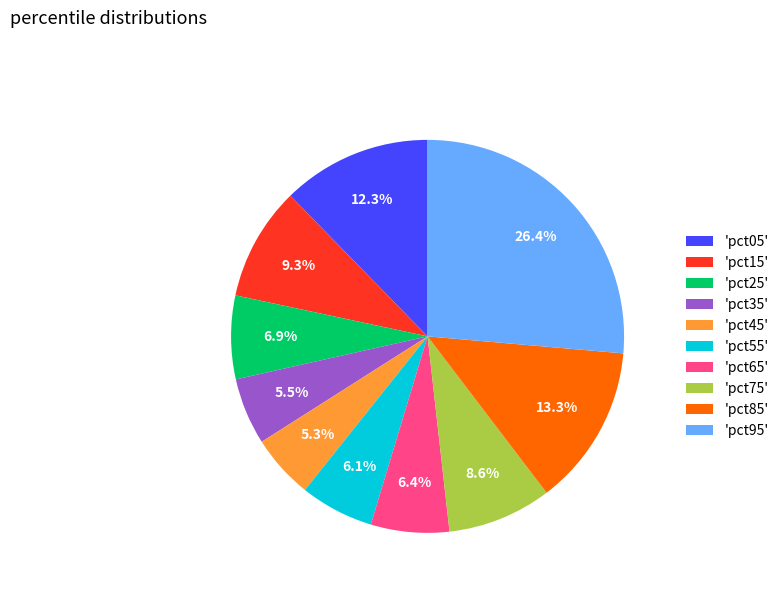

Which category has the biggest portion of the pie?

'pct95'